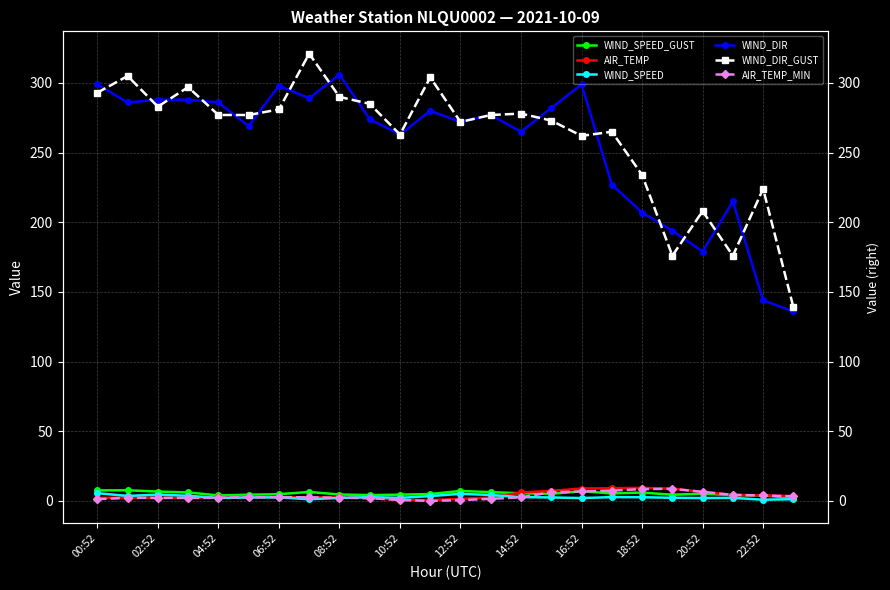

How many values in the WIND_SPEED_GUST series are below 5?

11